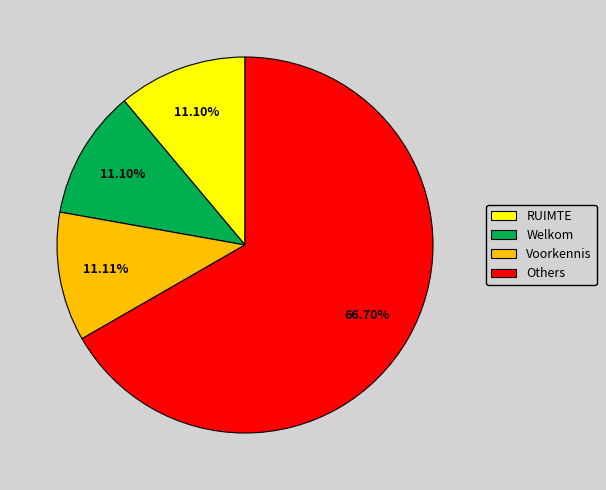

Which category accounts for the majority?

Others